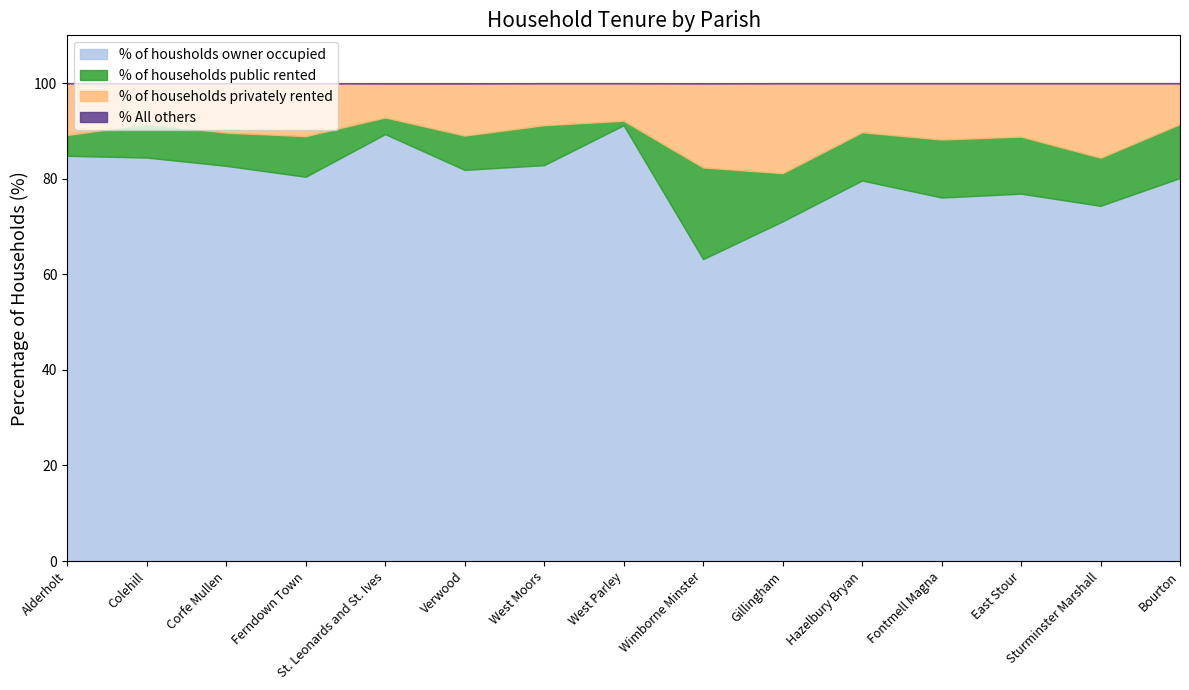

Which series changed the most between Hazelbury Bryan and Fontmell Magna?

% of housholds owner occupied